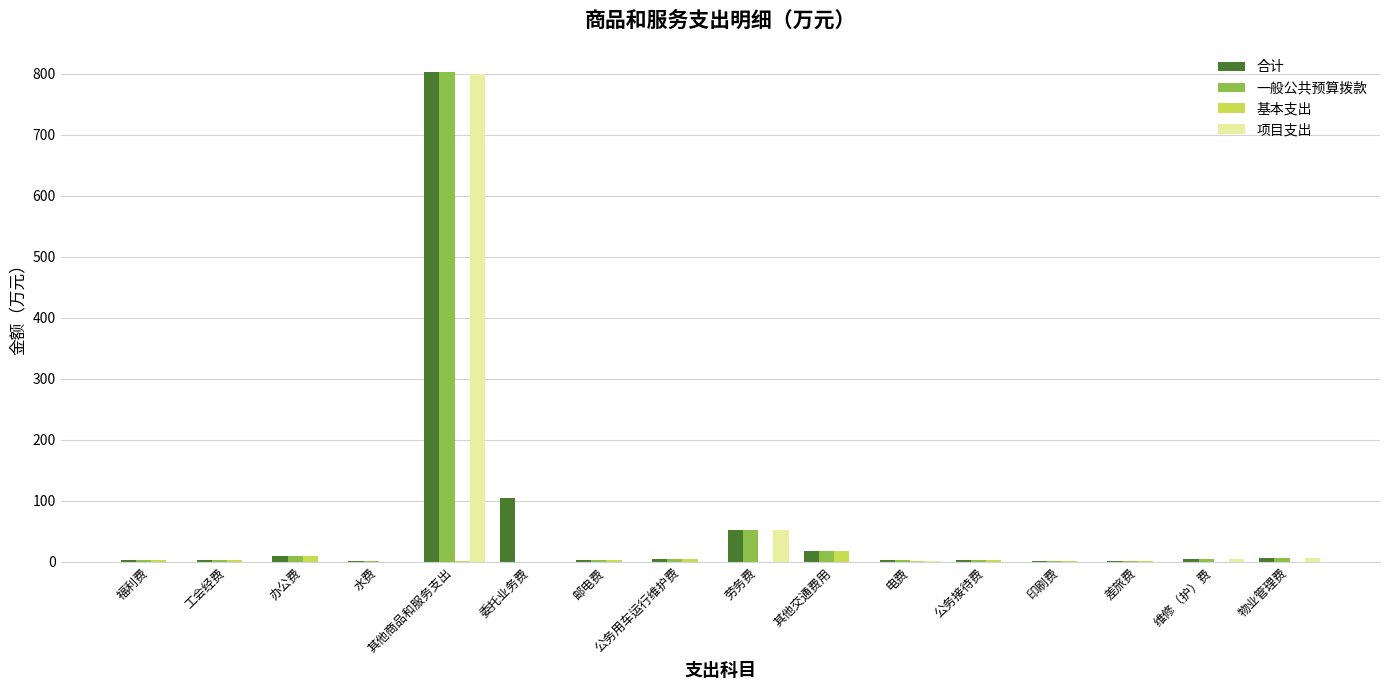

Count the number of data series in this chart.

4